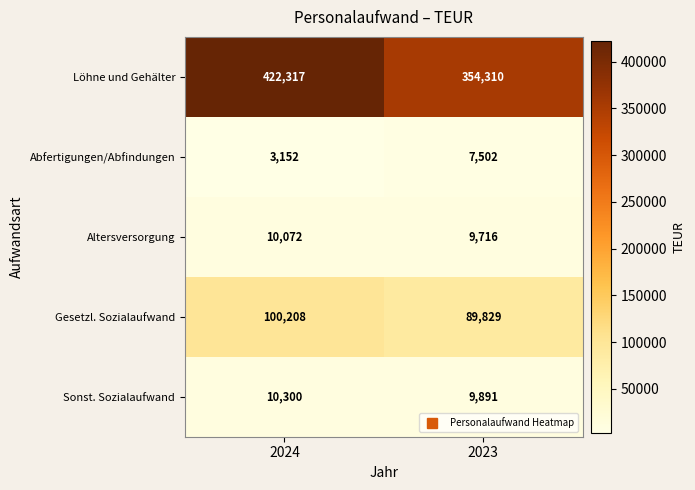

True or false: Abfertigungen/Abfindungen has a value of 1802 at 2023.

False